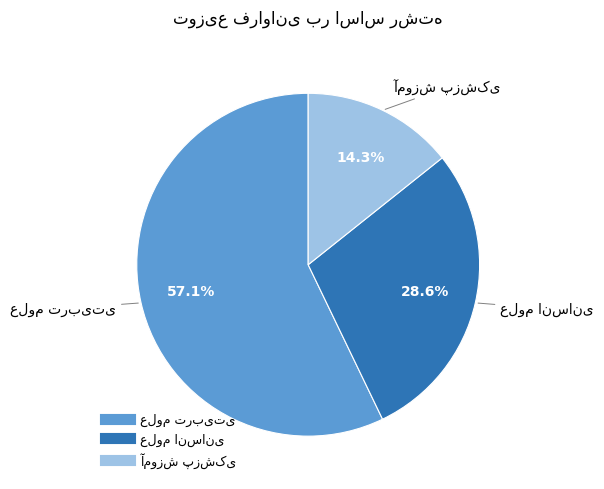

Between آموزش پزشکی and علوم تربیتی, which is larger?

علوم تربیتی